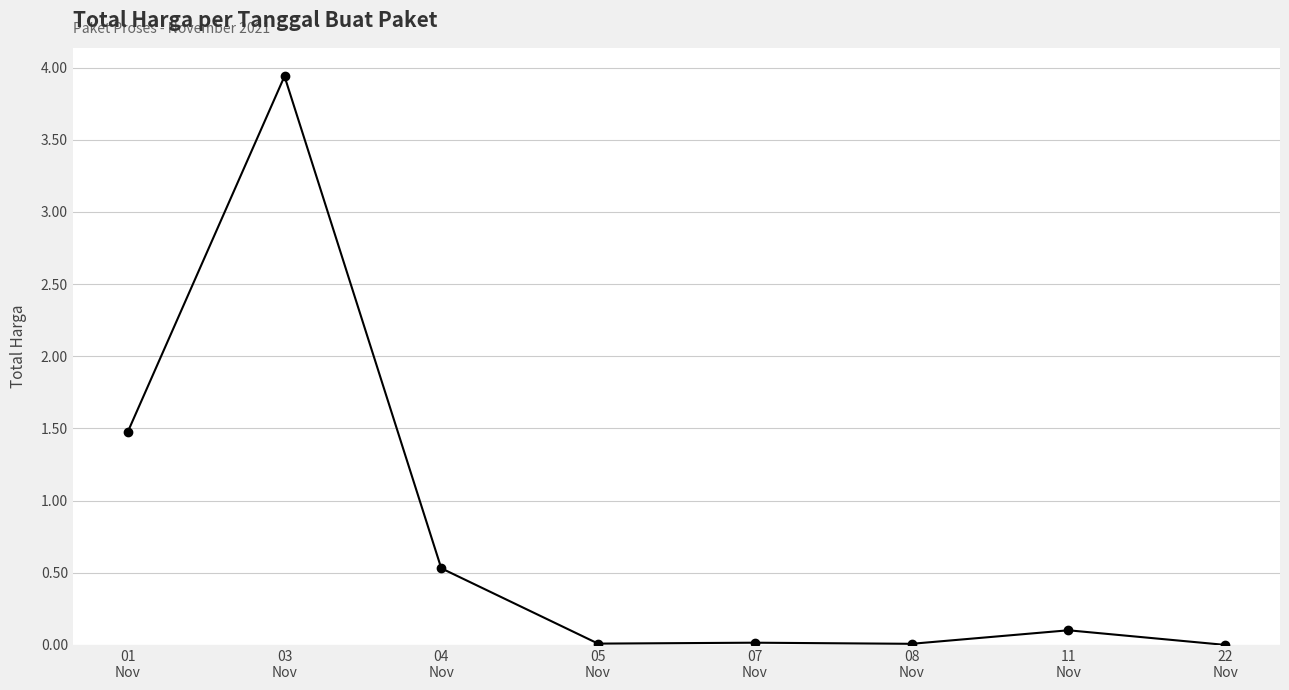

What is the difference between the maximum and minimum values?

3.9